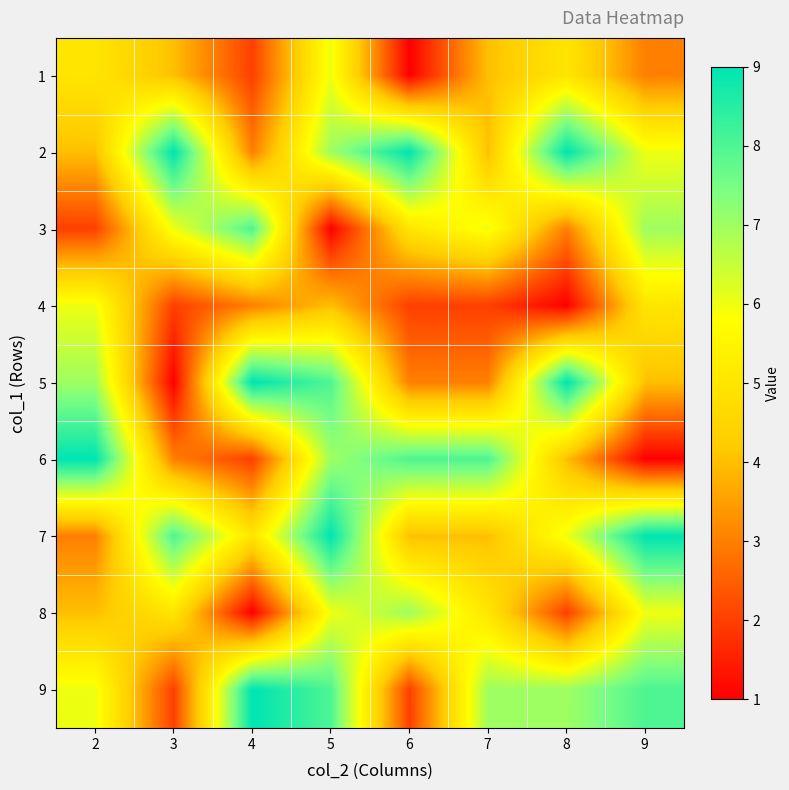

How many distinct data groups are displayed?

9